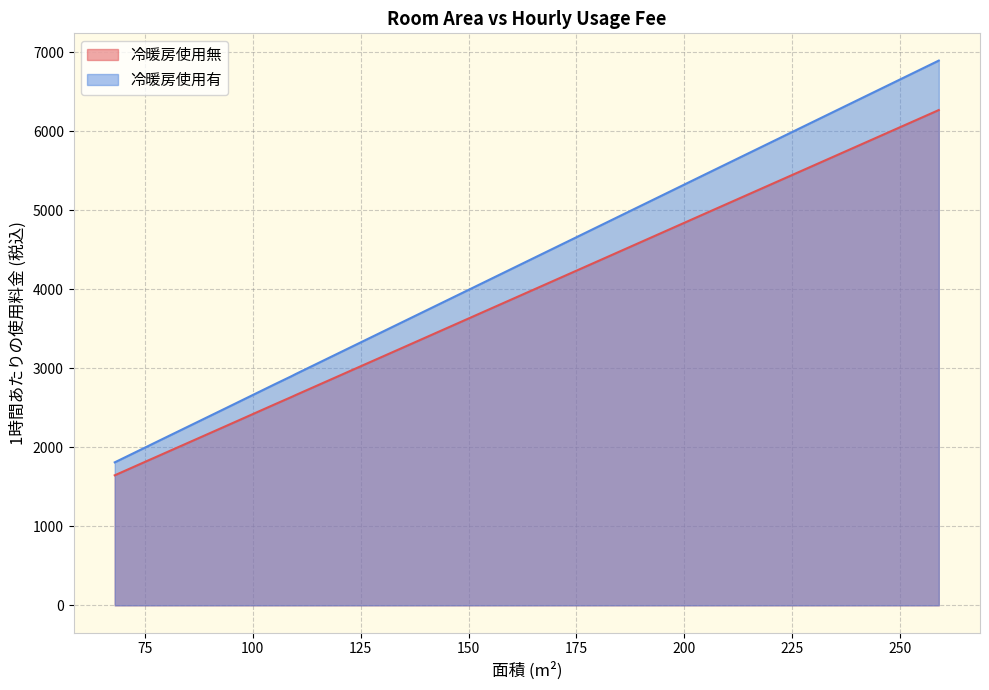

Where is the first local maximum for 冷暖房使用有?

259